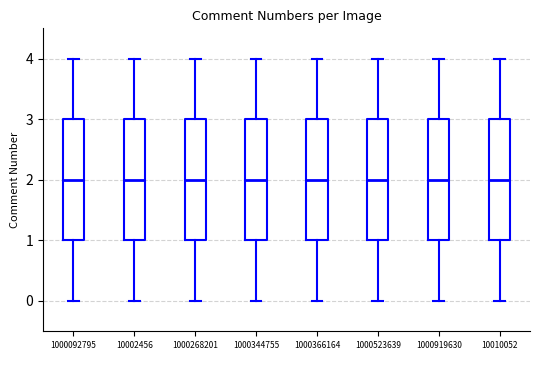

Where is the upper edge of the box at x = 10010052 on the y-axis? The values are not printed on the chart, so give them approximately, as read against the axis.

3